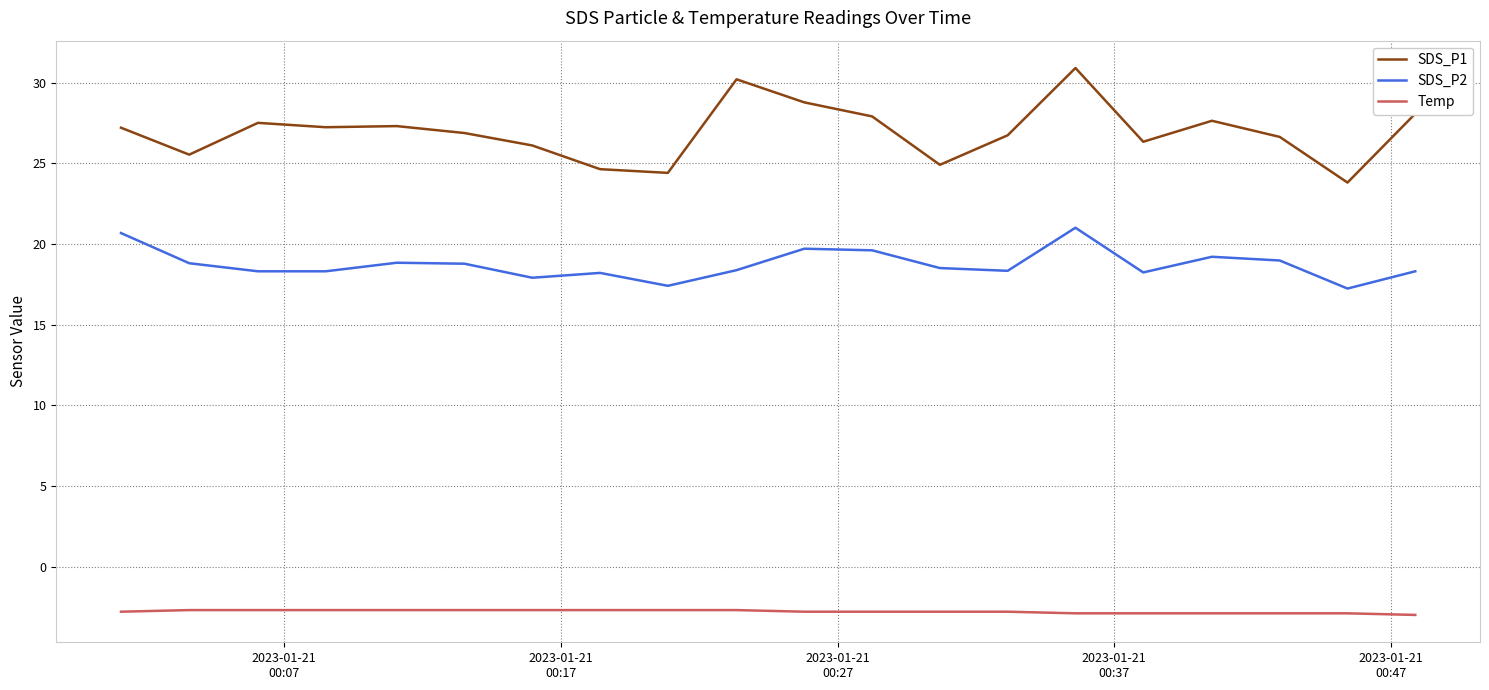

What is the smallest value displayed?

-3.0